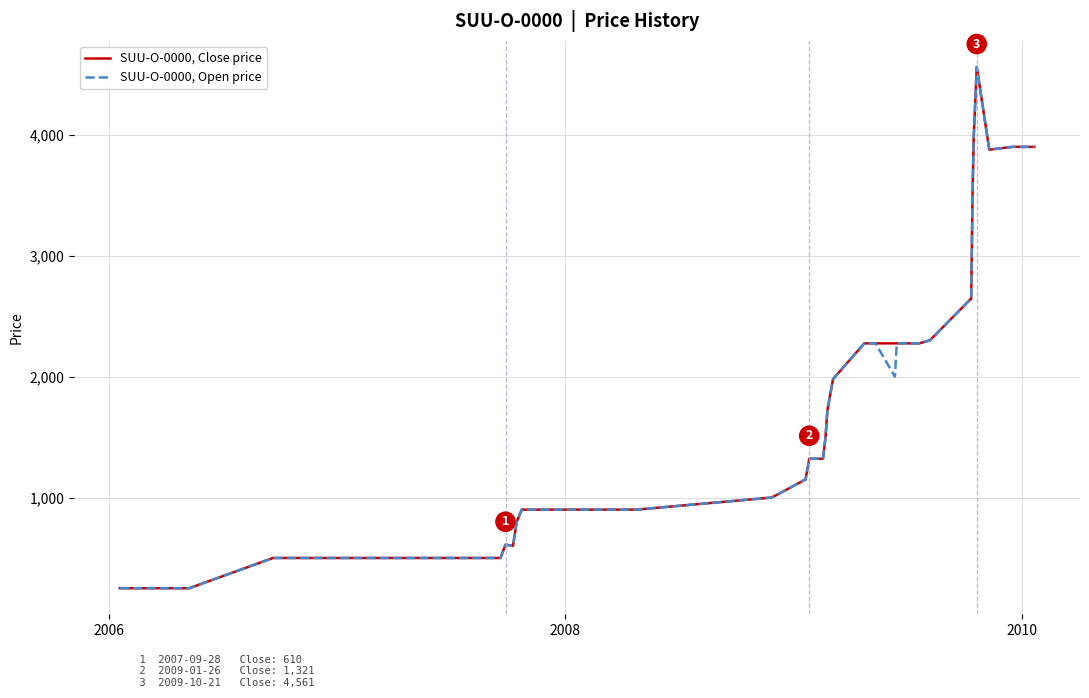

What are all the series names shown in the legend?

SUU-O-0000, Close price, SUU-O-0000, Open price